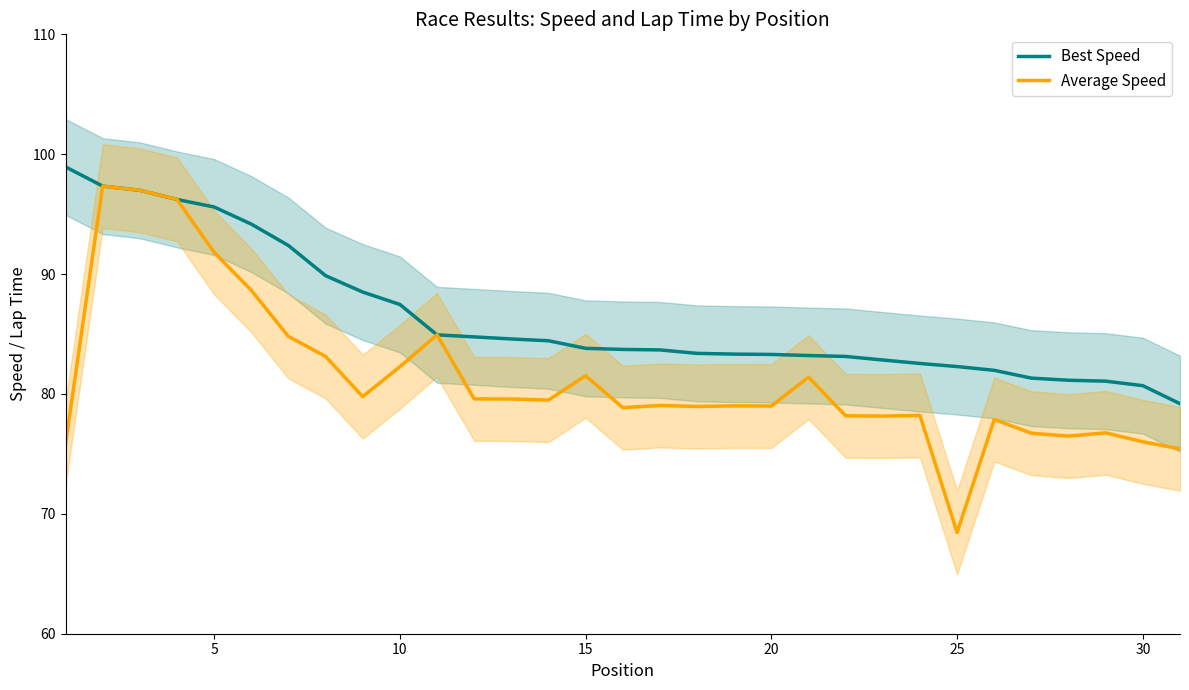

Is it true that Best Speed equals 51.0 at 20?

False